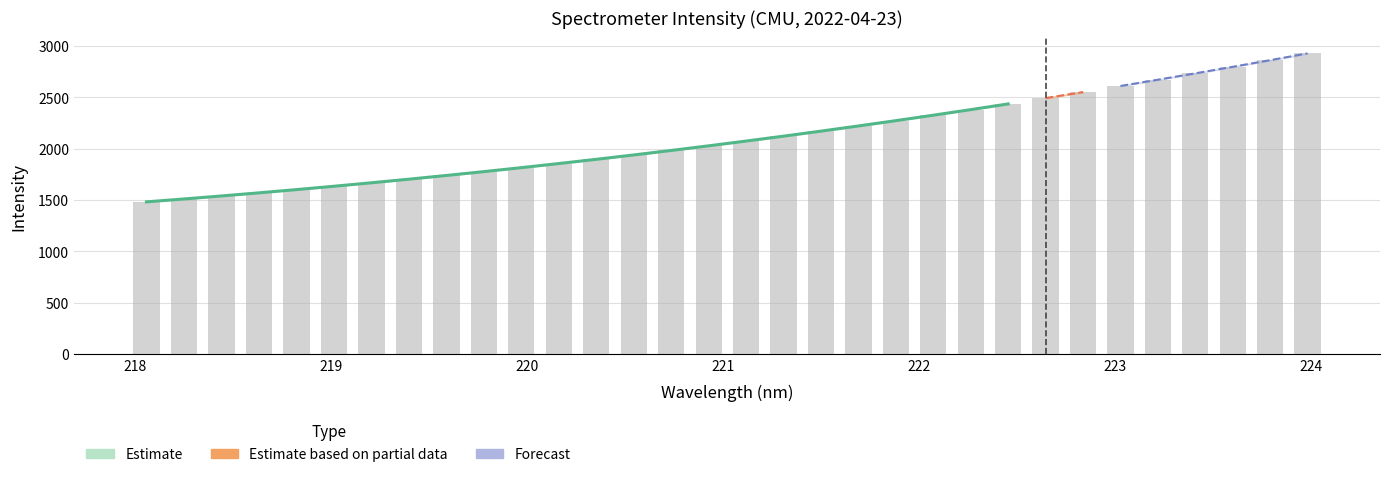

What is the sum of all values?

67418.9